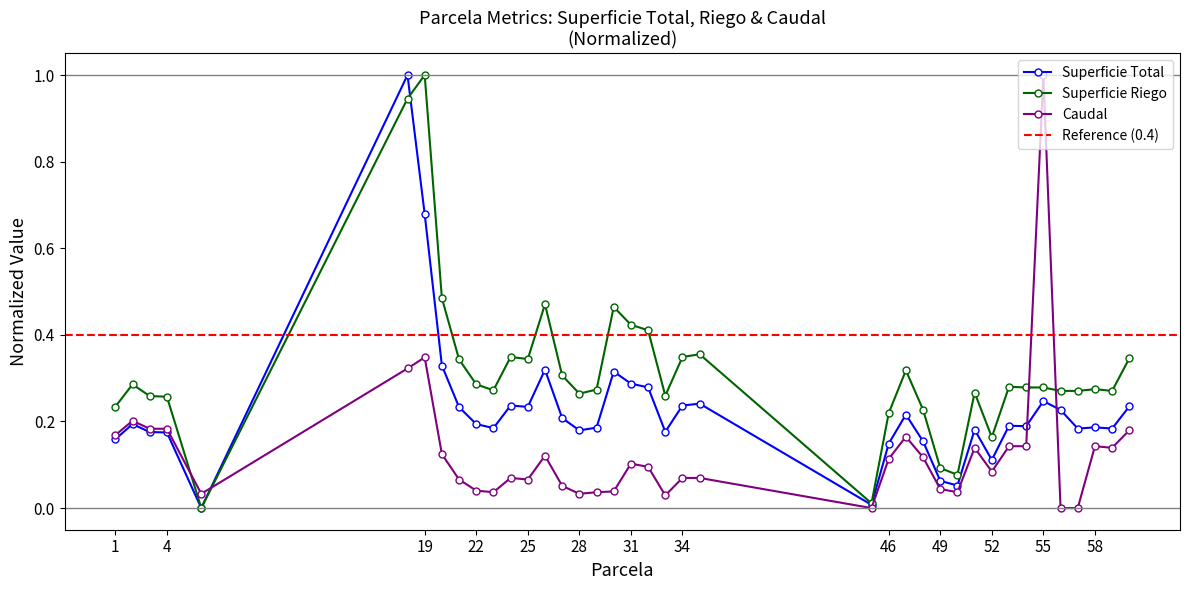

At which category does Superficie Riego reach its first local valley?

6